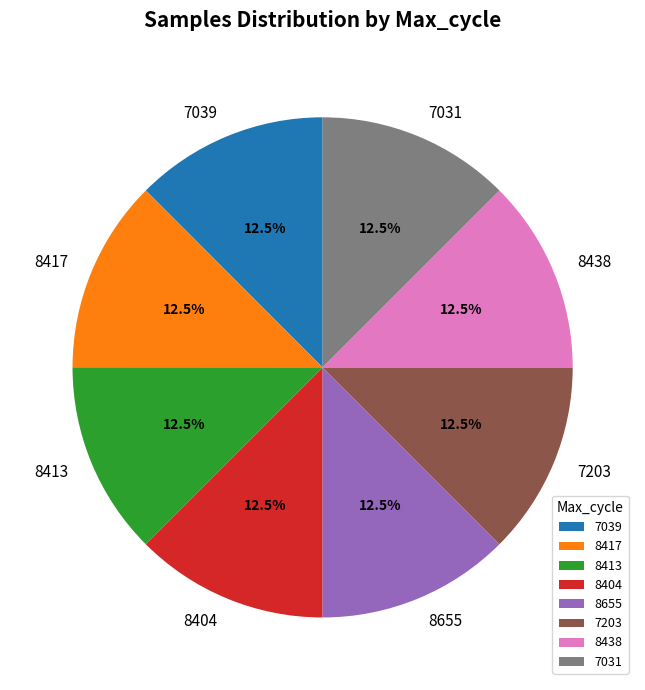

Do 8413 and 7039 together represent more than half of the pie?

No